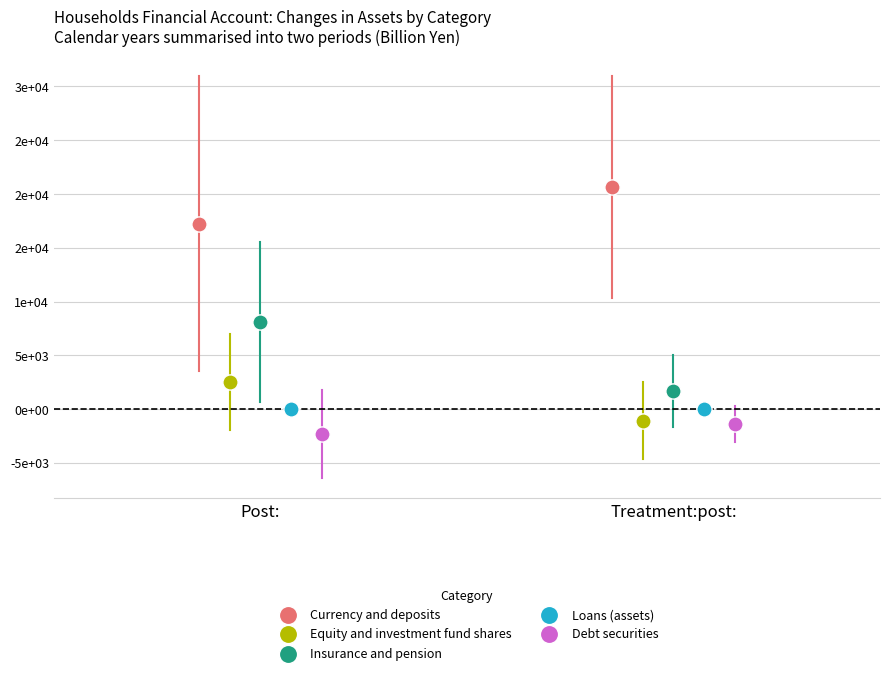

What are all the series names shown in the legend?

Currency and deposits, Equity and investment fund shares, Insurance and pension, Loans (assets), Debt securities